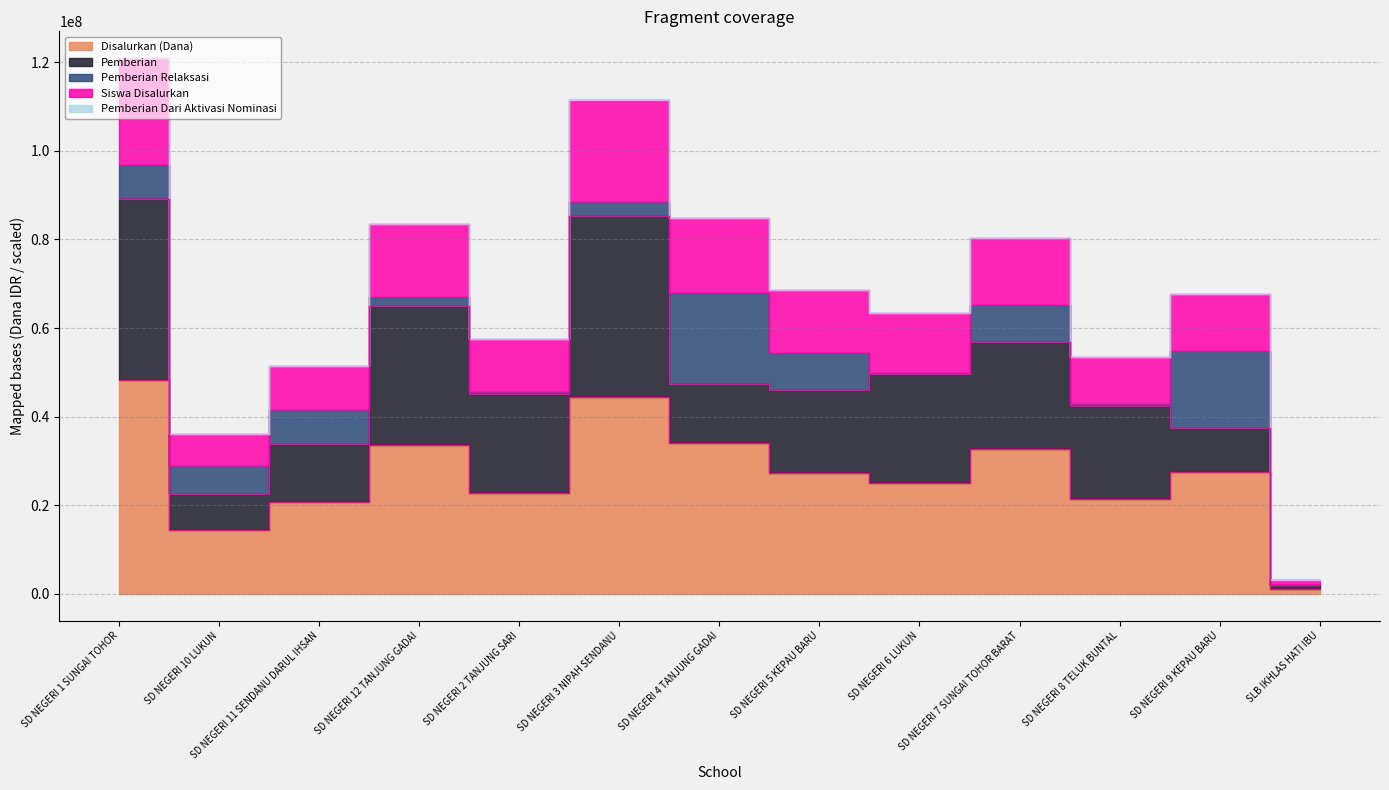

True or false: Pemberian has more than 0 interior local peaks.

True